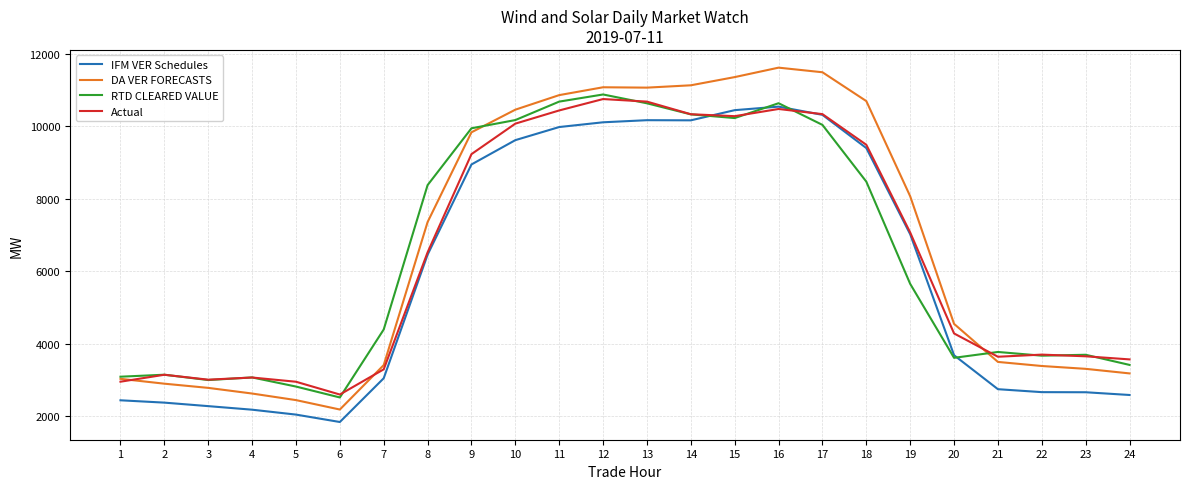

Where is IFM VER Schedules nearest to the value 6189?

8